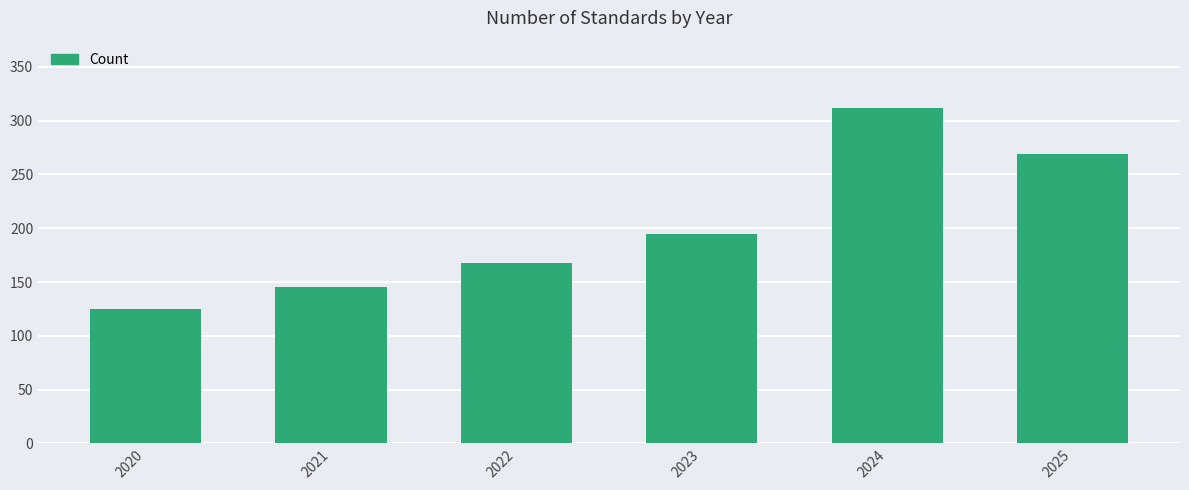

Reading left to right, list all the values displayed in this chart.

2020=125	2021=145	2022=168	2023=195	2024=312	2025=269